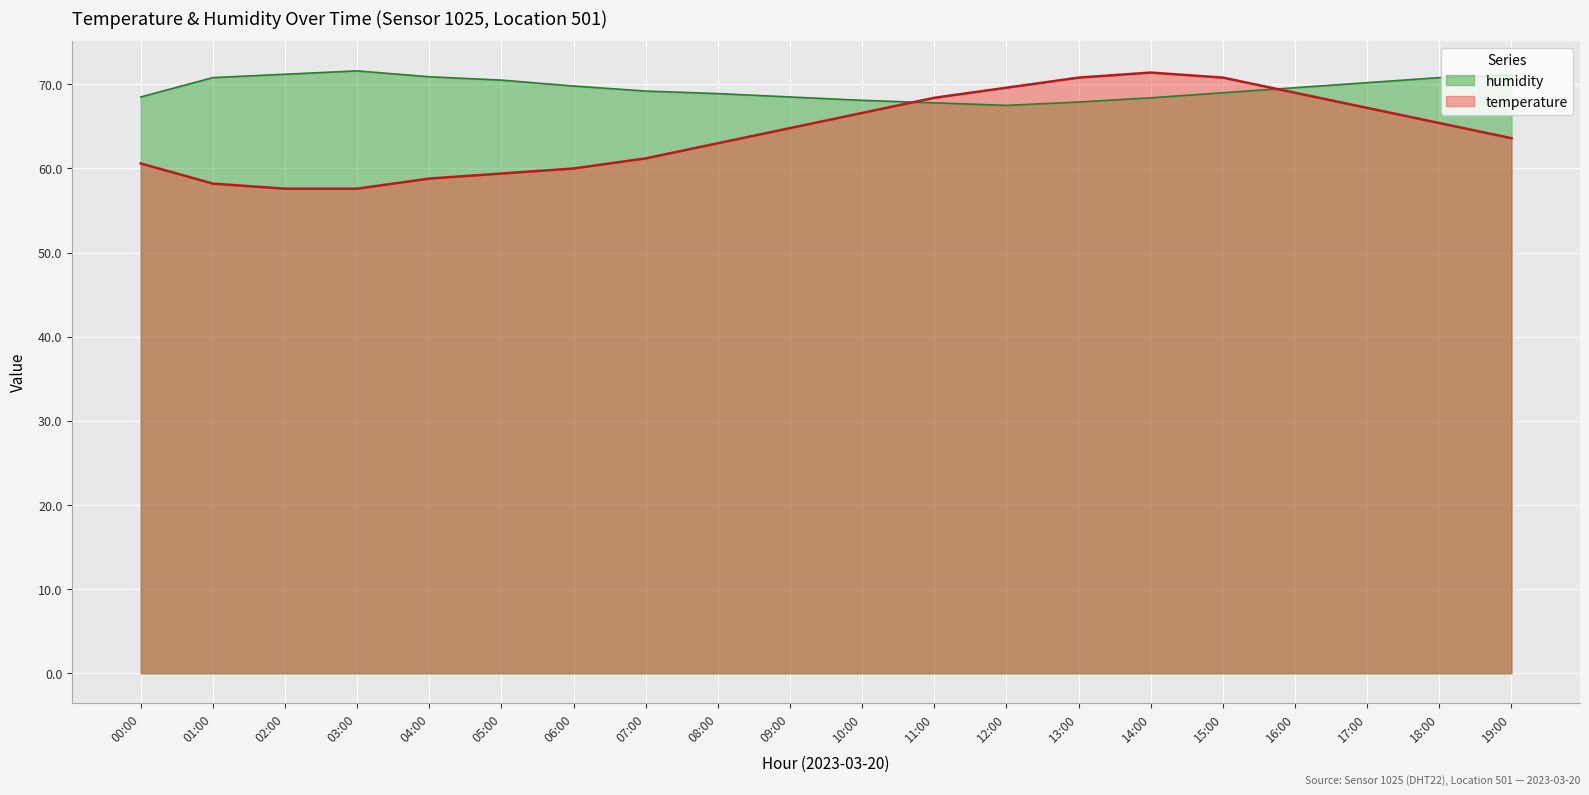

Between which two adjacent categories do temperature and humidity first intersect?

10:00 and 11:00